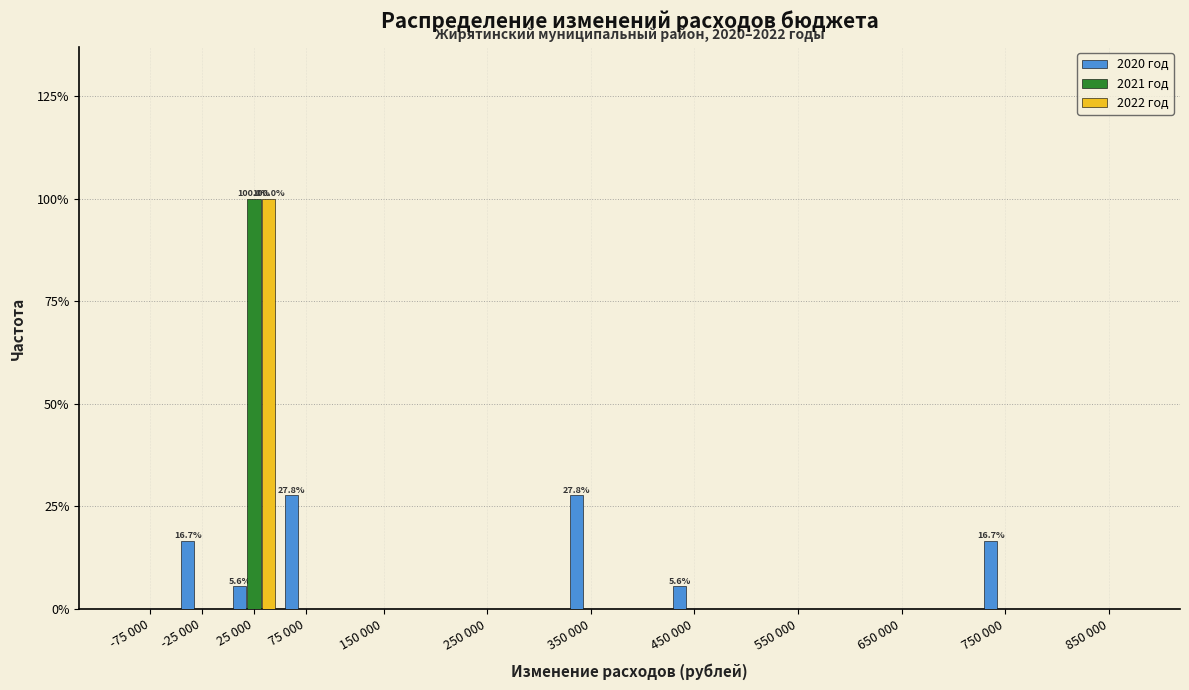

What is the greatest value displayed?

100.0